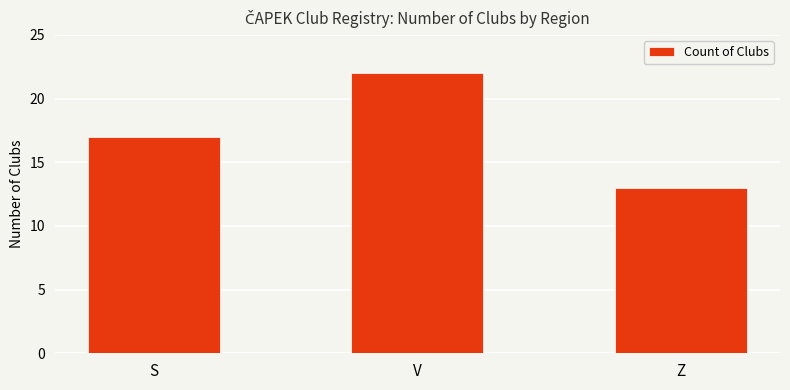

What is the difference between the maximum and minimum values?

9